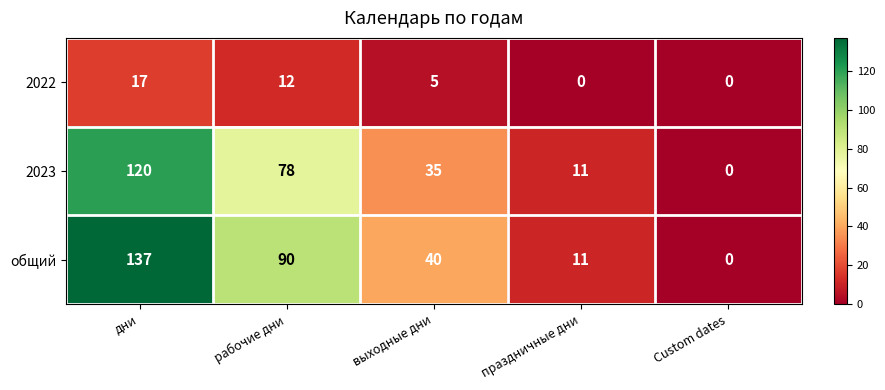

Which series has the largest range (max minus min)?

общий